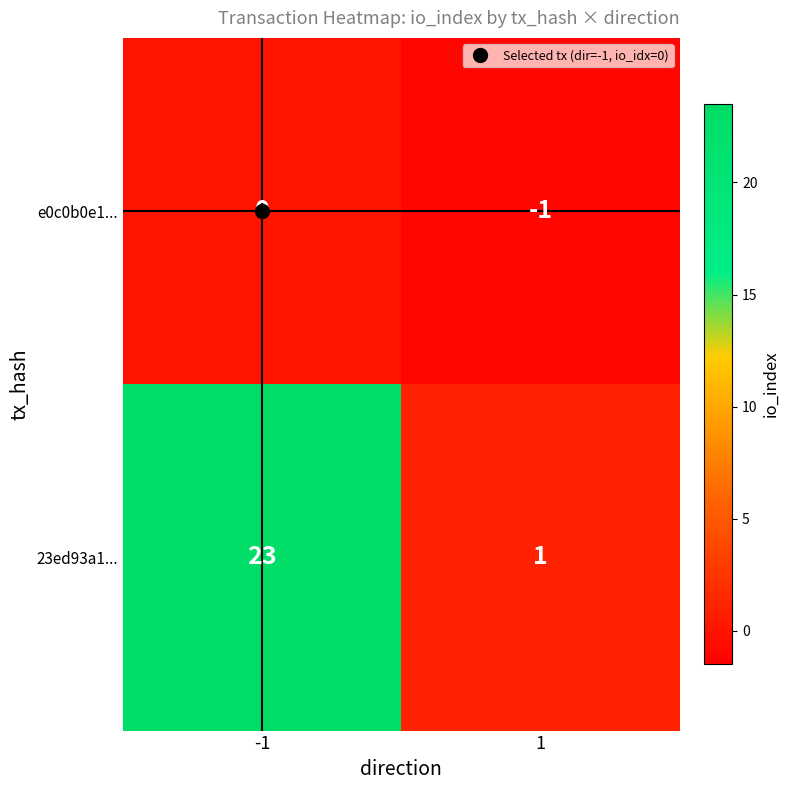

Rank the series by their maximum value, from highest to lowest.

23ed93a1..., e0c0b0e1...